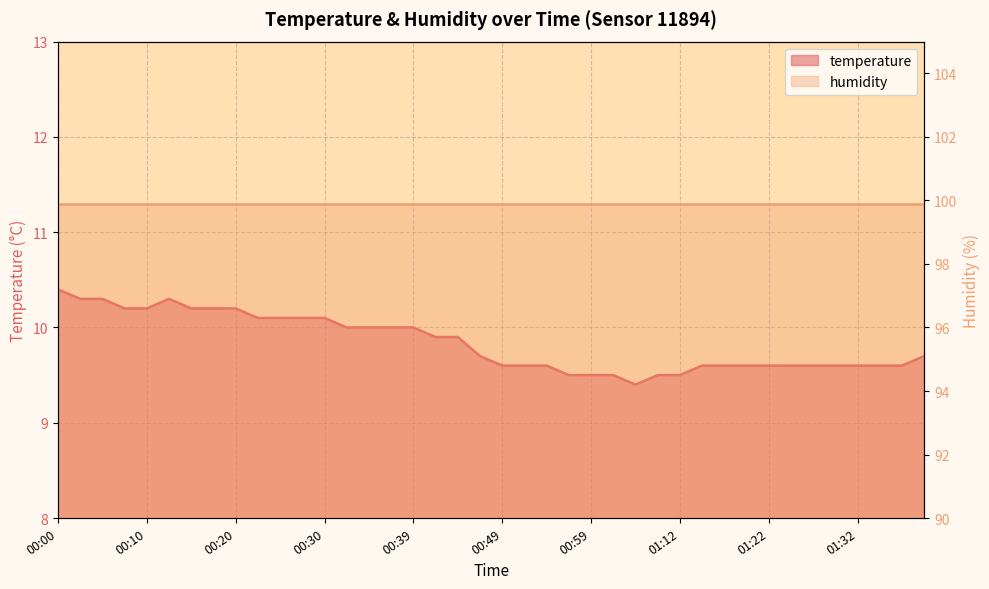

True or false: there are more than 1 points higher than both neighbors.

False